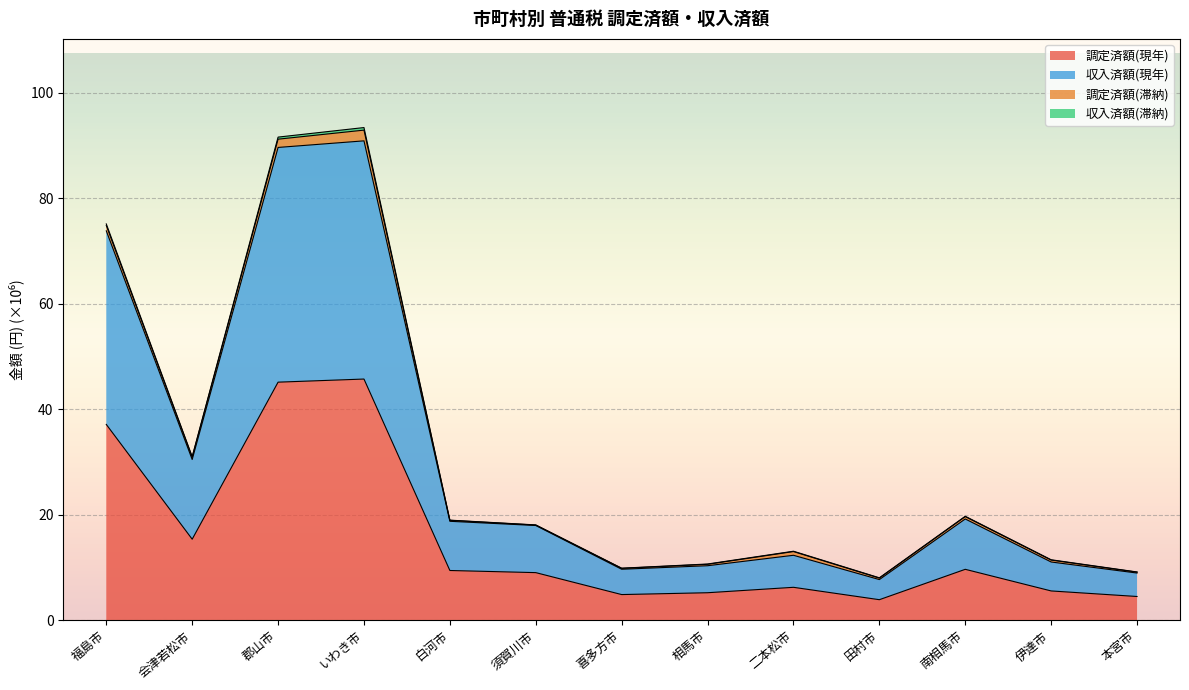

What is the lowest value of the 調定済額(現年) series?

3.9